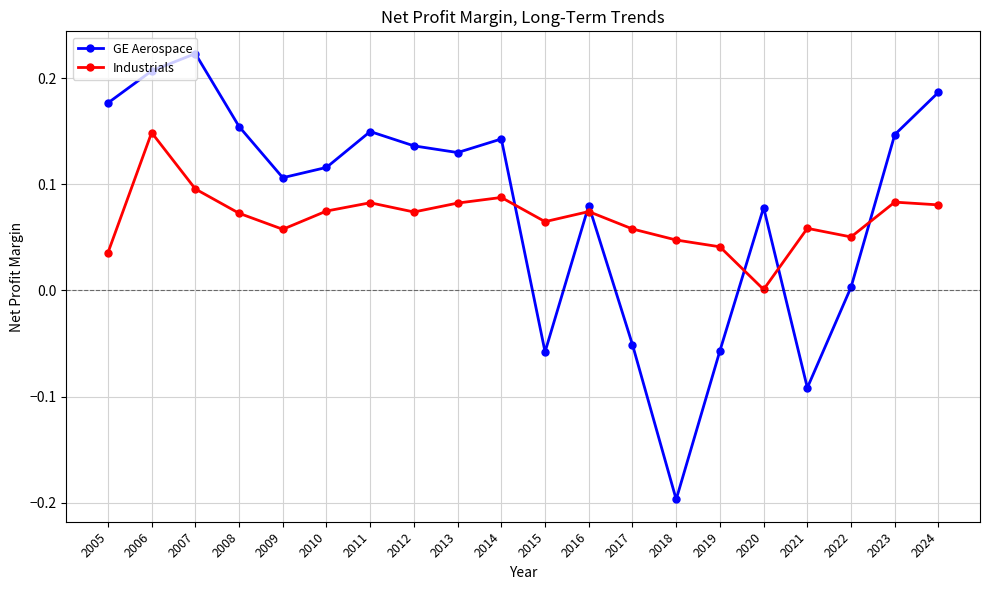

At which label does Industrials reach its peak?

2006